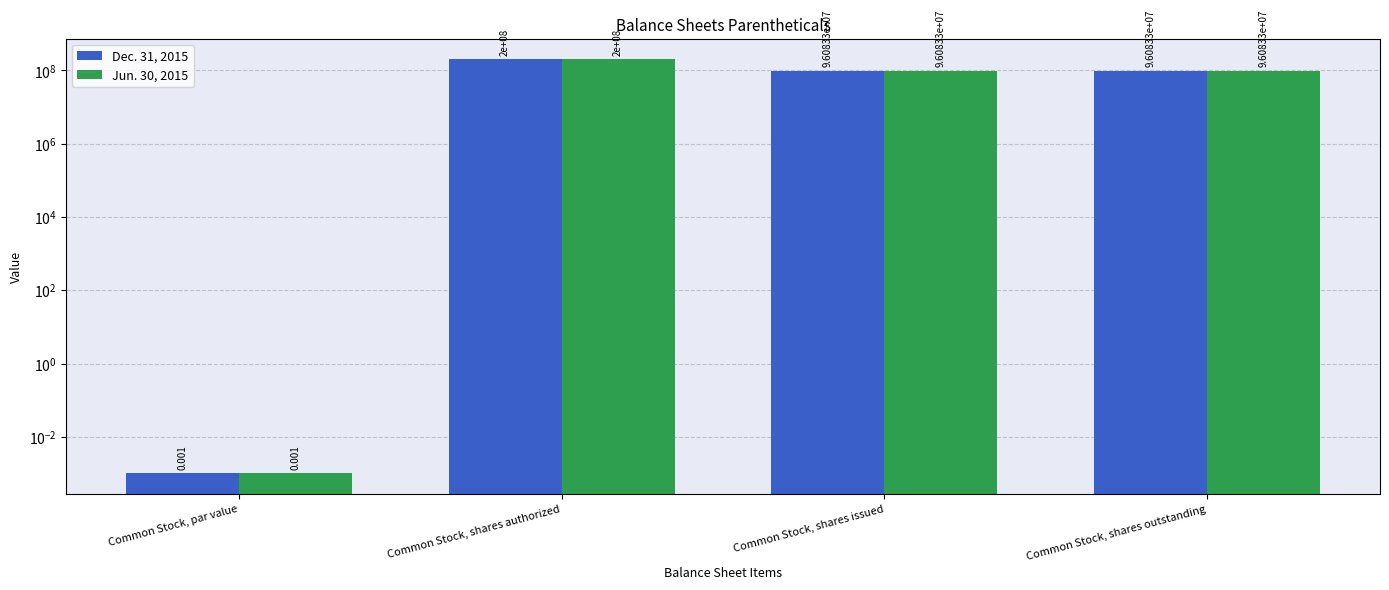

What is the average value of the Dec. 31, 2015 series?

98041674.0